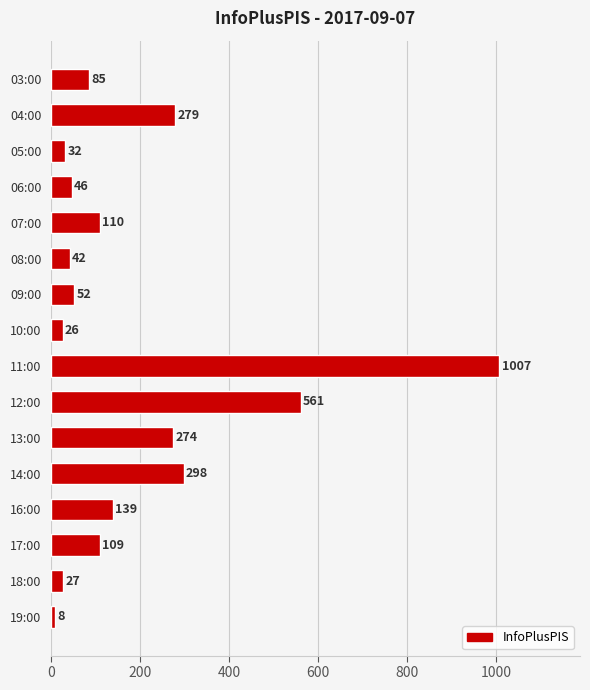

List the labels in order of value, largest first.

11:00, 12:00, 14:00, 04:00, 13:00, 16:00, 07:00, 17:00, 03:00, 09:00, 06:00, 08:00, 05:00, 18:00, 10:00, 19:00